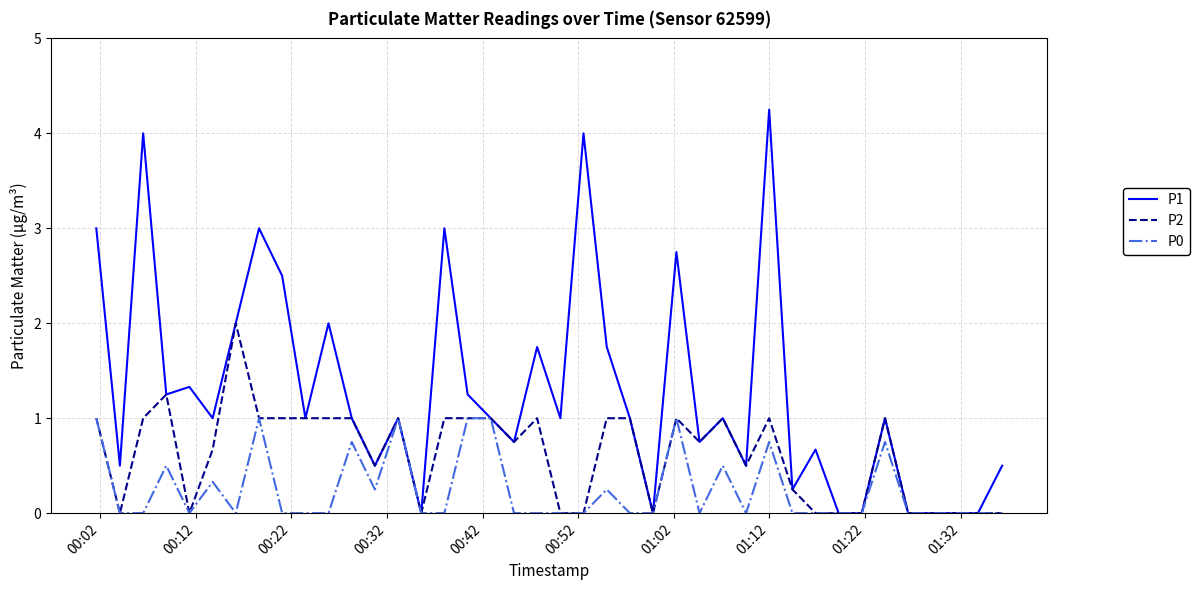

Is this an area chart (filled region under the line)?

No